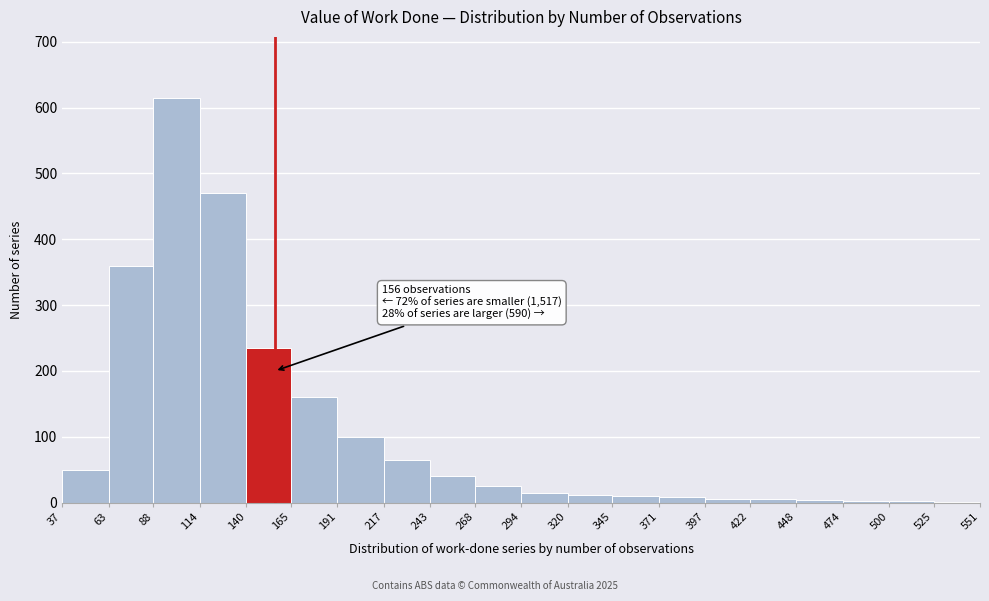

Over which range of the x-axis is the bar tallest?

88 to 114